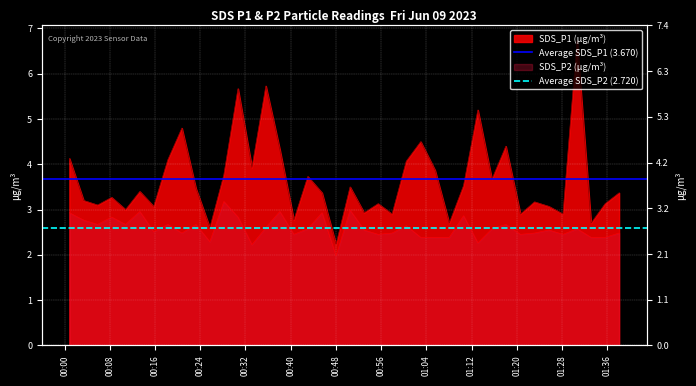

What is the average value of the Average SDS_P2 (2.720) series?

2.7